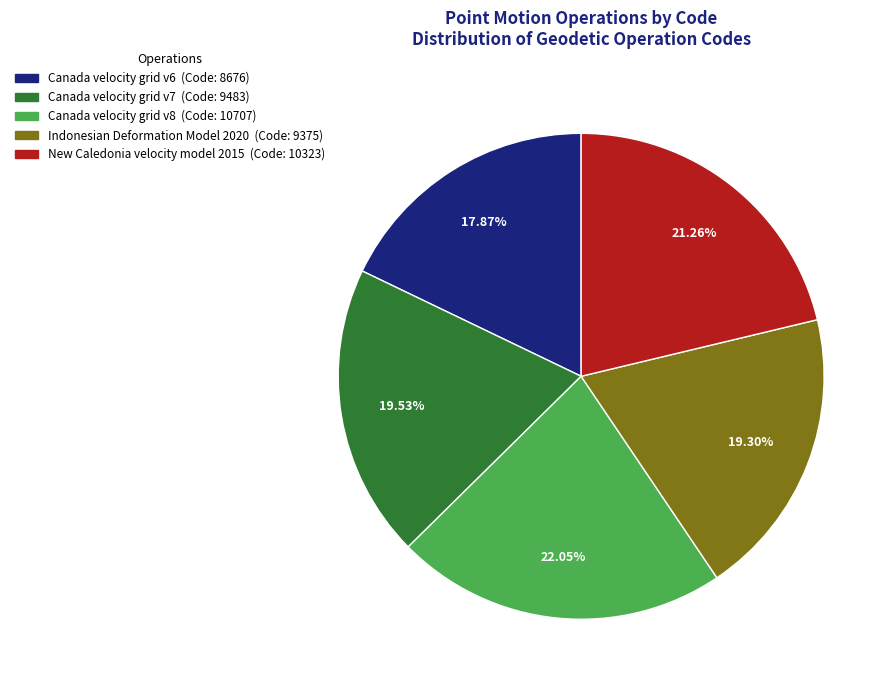

To the nearest percent, what percentage of the pie is New Caledonia velocity model 2015?

21%